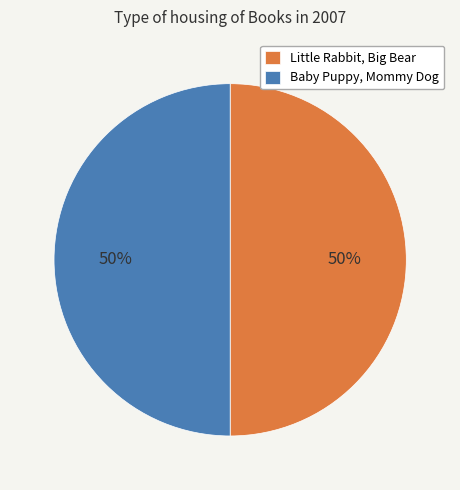

To the nearest percent, what is the combined percentage of Little Rabbit, Big Bear and Baby Puppy, Mommy Dog?

100%